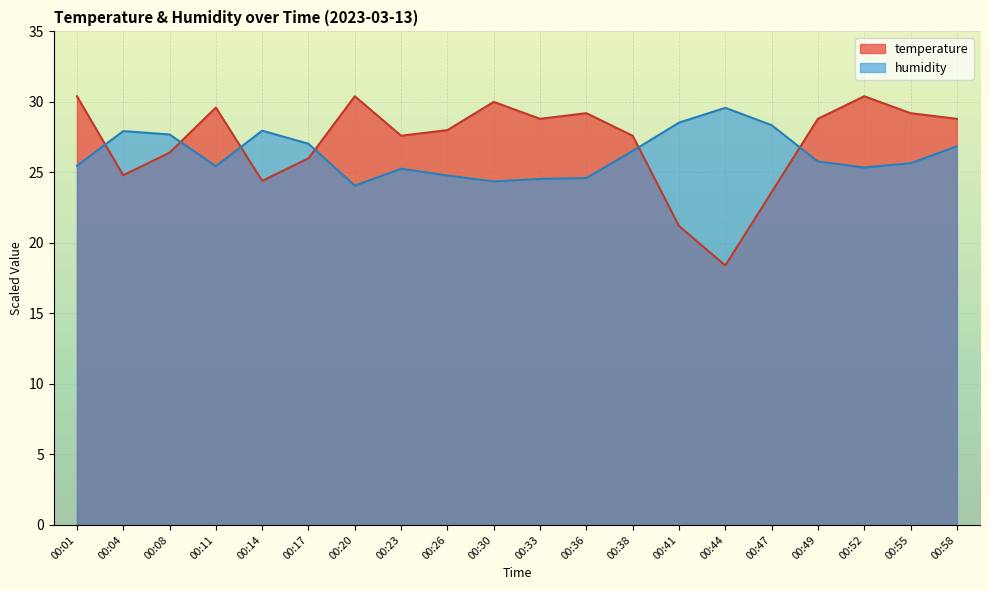

Reading left to right, transcribe all the data shown in this chart.

temperature: 30.4	24.8	26.4	29.6	24.4	26.0	30.4	27.6	28.0	30.0	28.8	29.2	27.6	21.2	18.4	23.6	28.8	30.4	29.2	28.8
humidity: 25.5	27.9	27.7	25.4	28.0	27.0	24.1	25.3	24.8	24.4	24.5	24.6	26.5	28.5	29.6	28.4	25.8	25.4	25.6	26.9